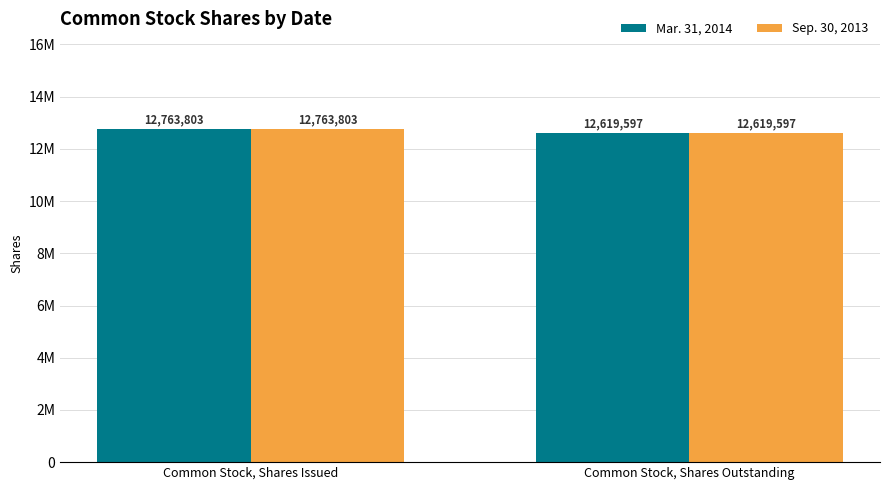

Does the chart contain any negative values?

No